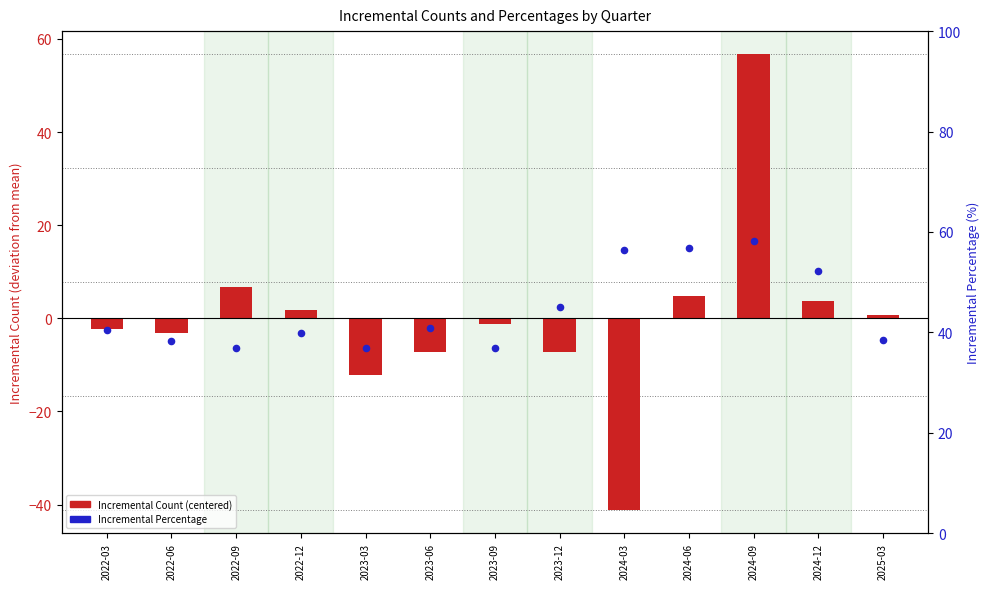

Which series reaches the maximum Y coordinate?

Incremental Percentage